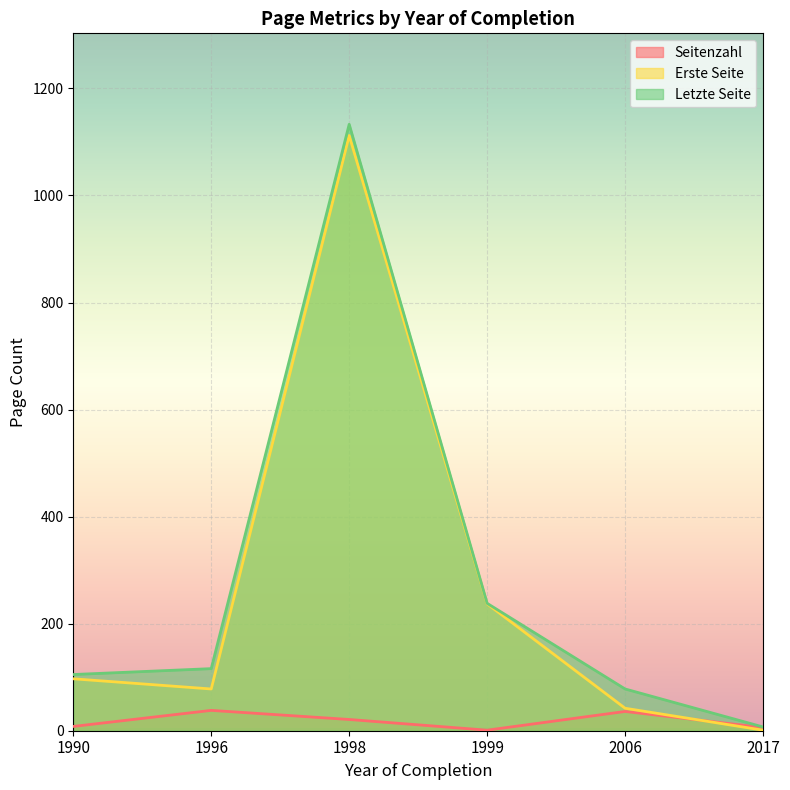

At which category does Seitenzahl reach its first local peak?

1996